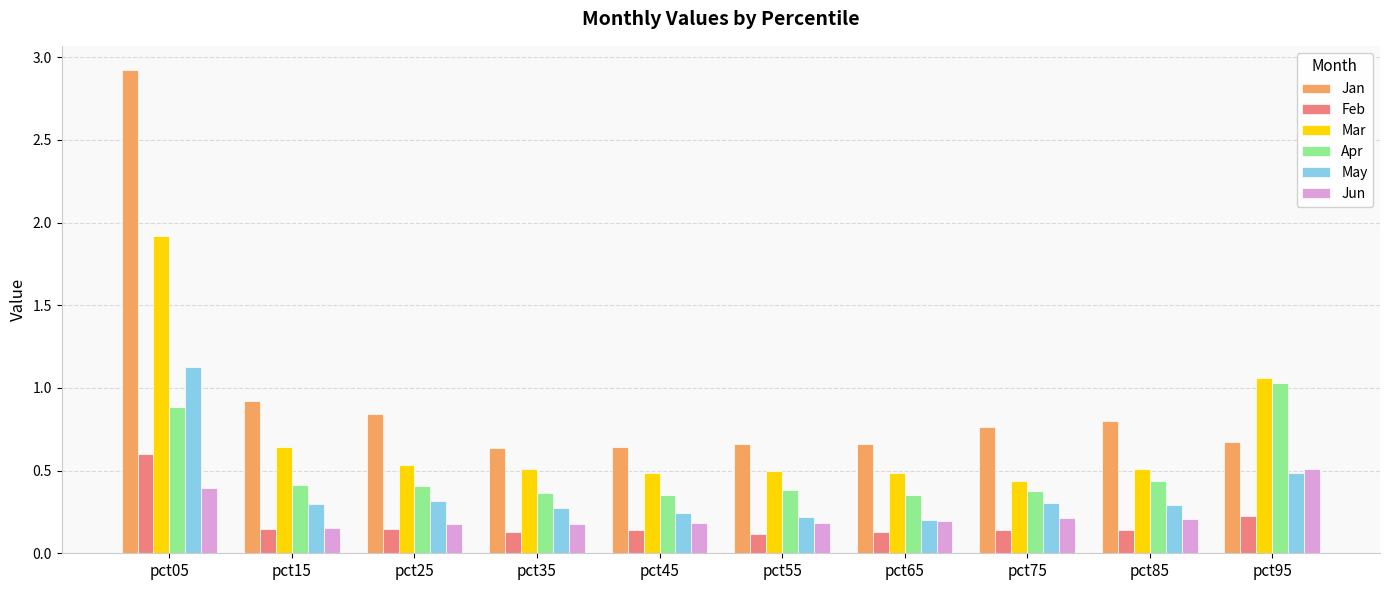

How many bars are there in each group?

6